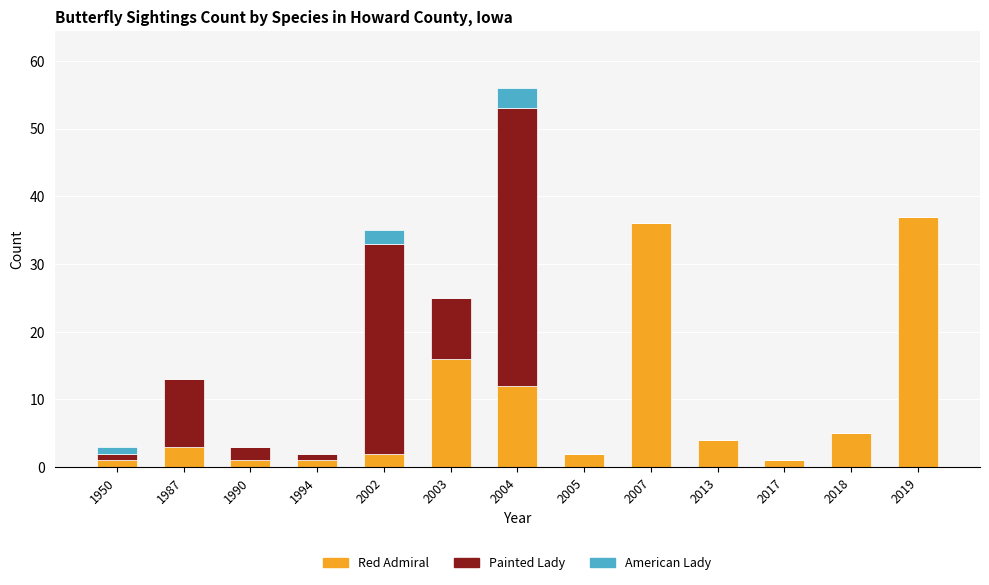

At which label is Red Admiral closest to 19?

2003